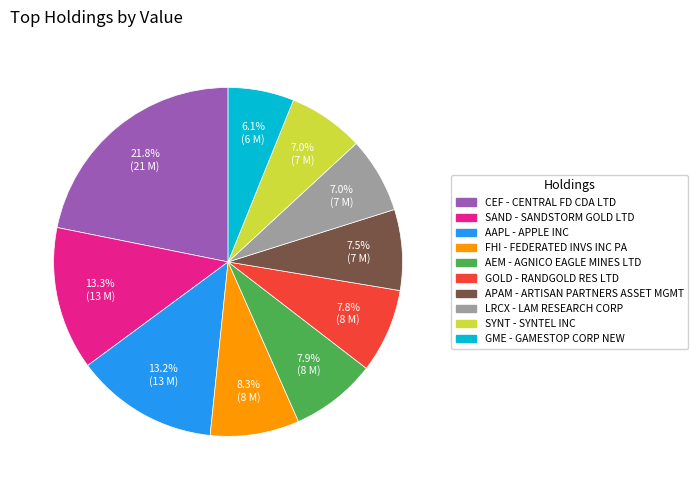

Is there a majority slice in this chart?

No